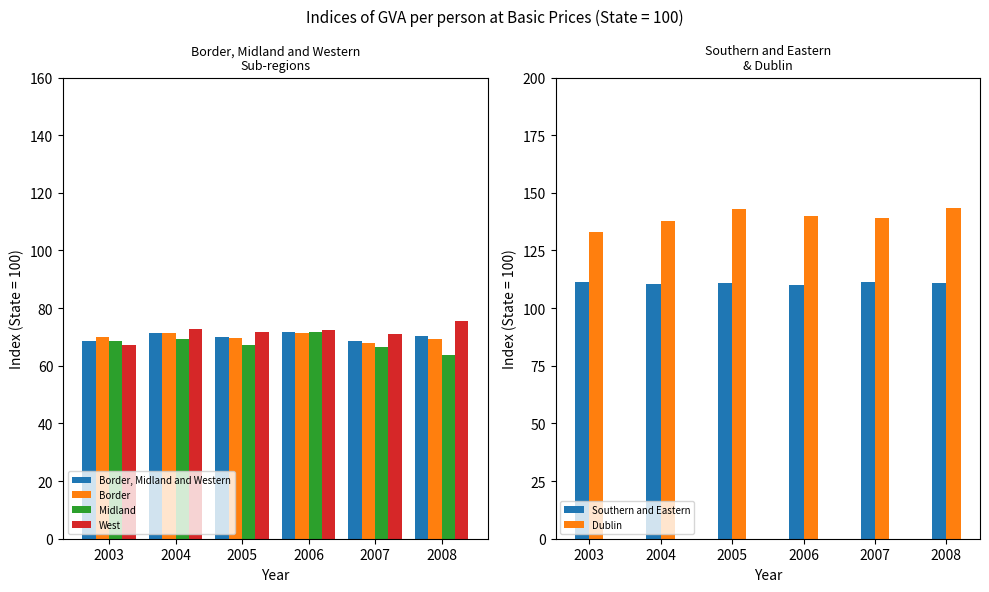

Reading left to right, transcribe all the data shown in this chart.

Border, Midland and Western: 2003=68.7	2004=71.5	2005=69.9	2006=71.8	2007=68.7	2008=70.2
Border: 2003=70.0	2004=71.3	2005=69.7	2006=71.5	2007=67.9	2008=69.2
Midland: 2003=68.5	2004=69.4	2005=67.2	2006=71.7	2007=66.4	2008=63.6
West: 2003=67.3	2004=72.8	2005=71.6	2006=72.3	2007=71.0	2008=75.5
Southern and Eastern: 2003=111.3	2004=110.3	2005=110.9	2006=110.2	2007=111.3	2008=110.8
Dublin: 2003=133.1	2004=137.8	2005=143.0	2006=139.8	2007=139.2	2008=143.4